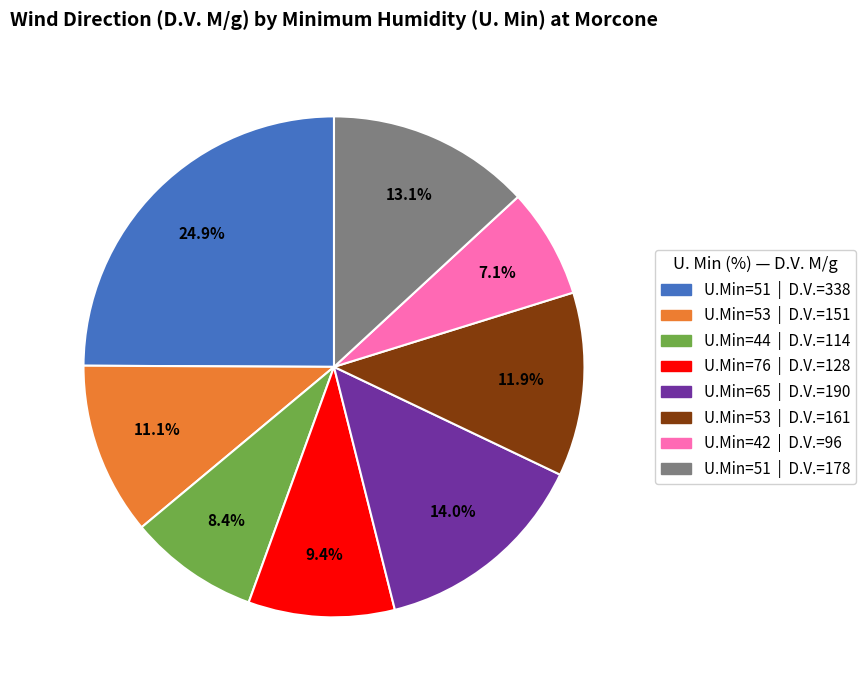

Is there any slice that represents more than half of the pie?

No